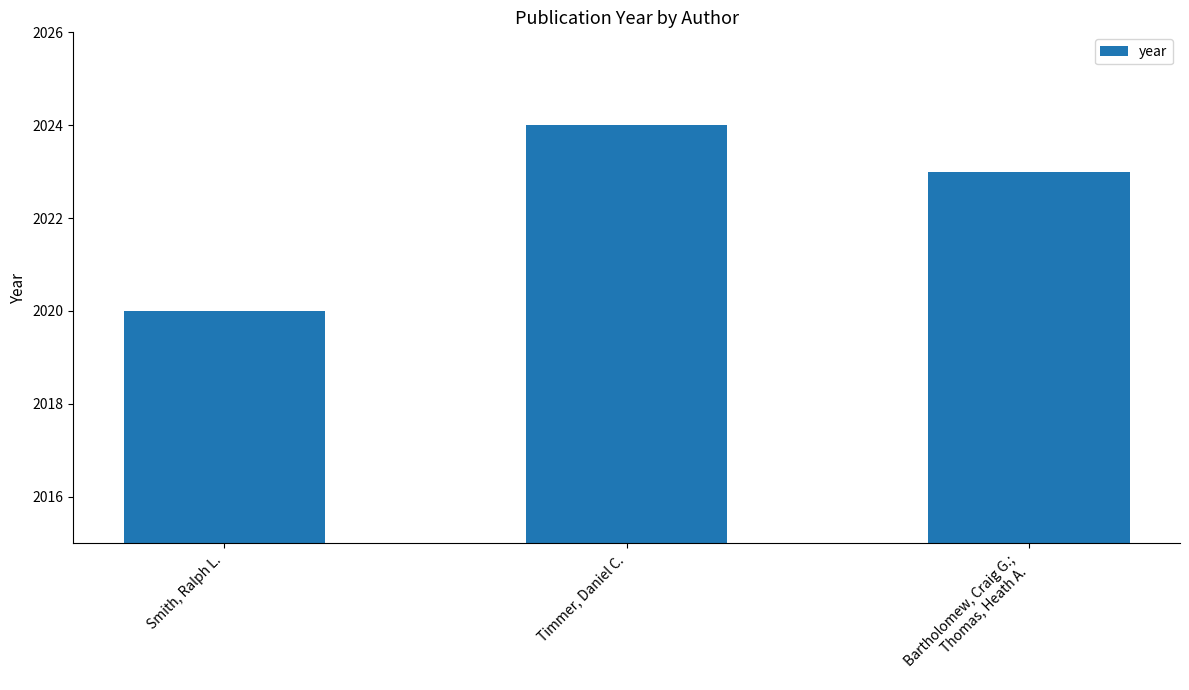

How many bars are there in total?

3